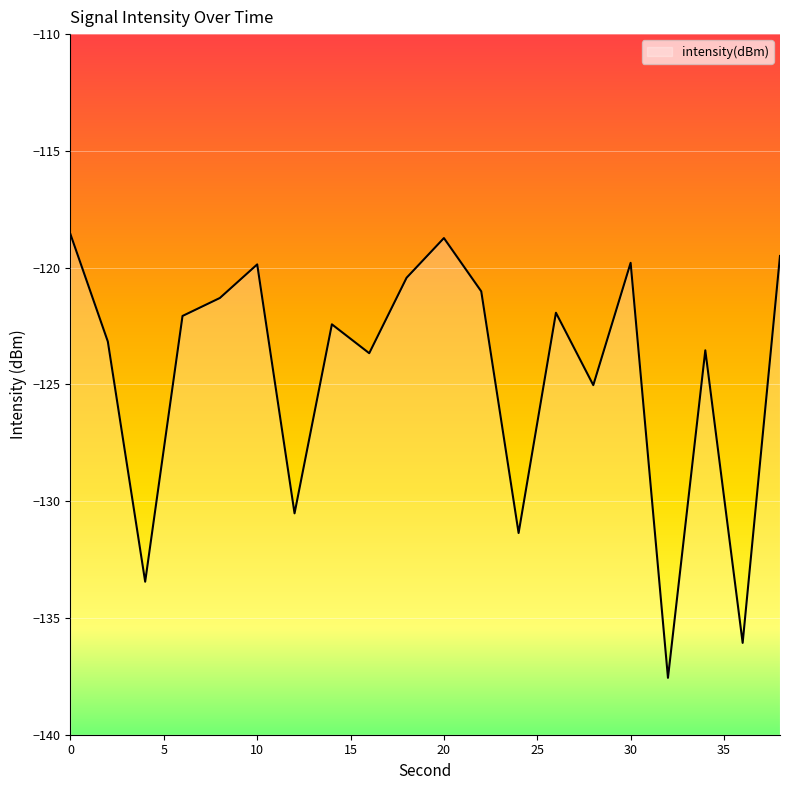

Reading right to left, transcribe all the data shown in this chart.

-119.5	-136.1	-123.5	-137.6	-119.8	-125.0	-121.9	-131.4	-121.0	-118.7	-120.4	-123.7	-122.4	-130.5	-119.9	-121.3	-122.1	-133.4	-123.2	-118.6